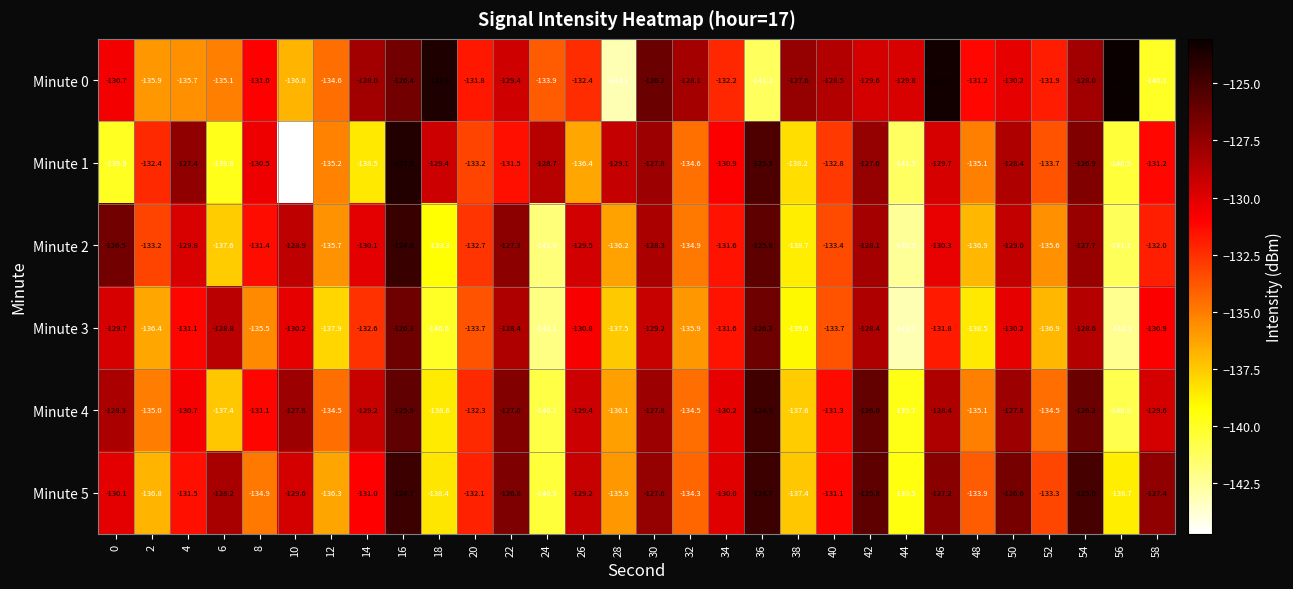

At which category does the chart reach its minimum across all series?

10